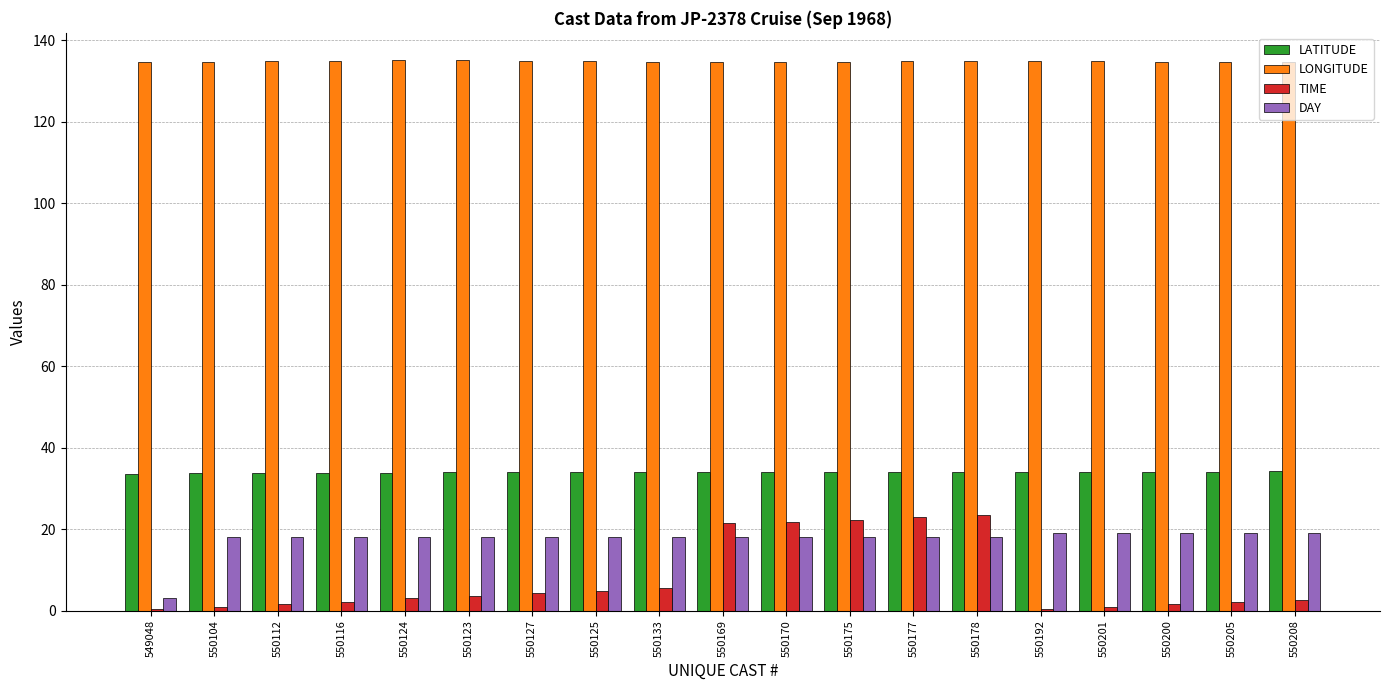

What is the sum of the DAY values at 550178 and 550123?

36.0